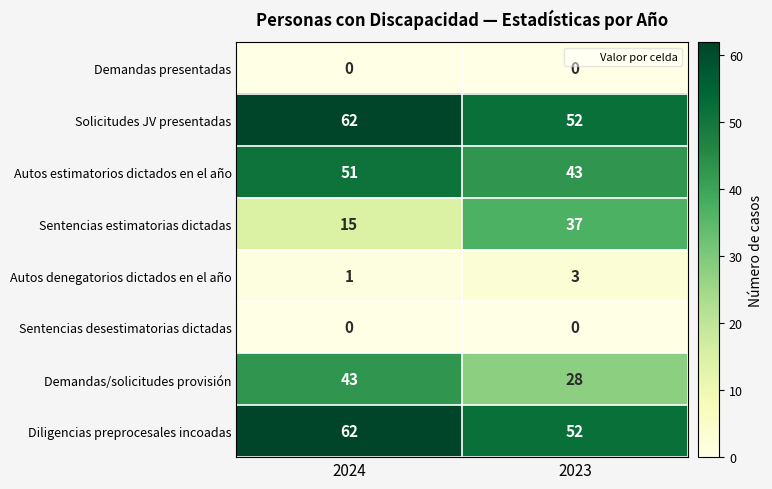

At which category is the sum across all series the highest?

2024